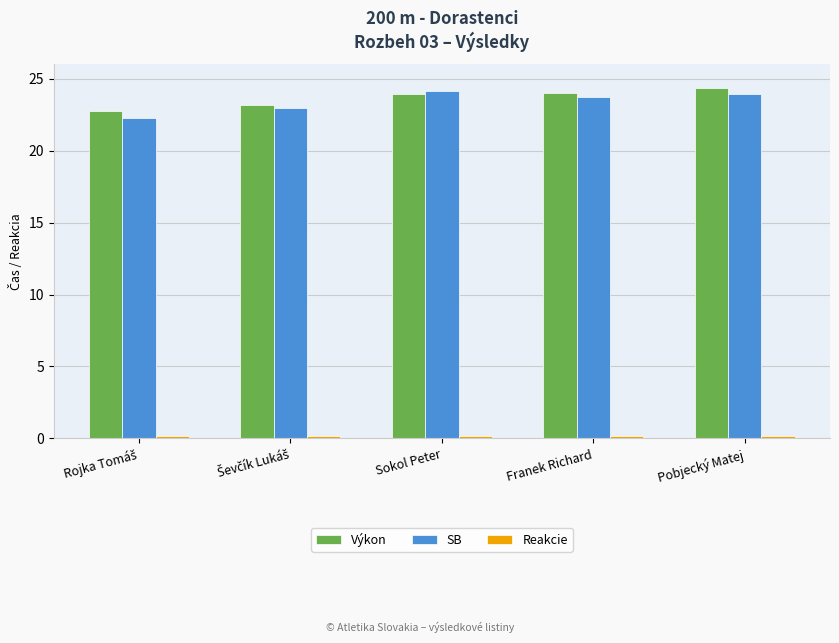

What is the highest value of the Výkon series?

24.4